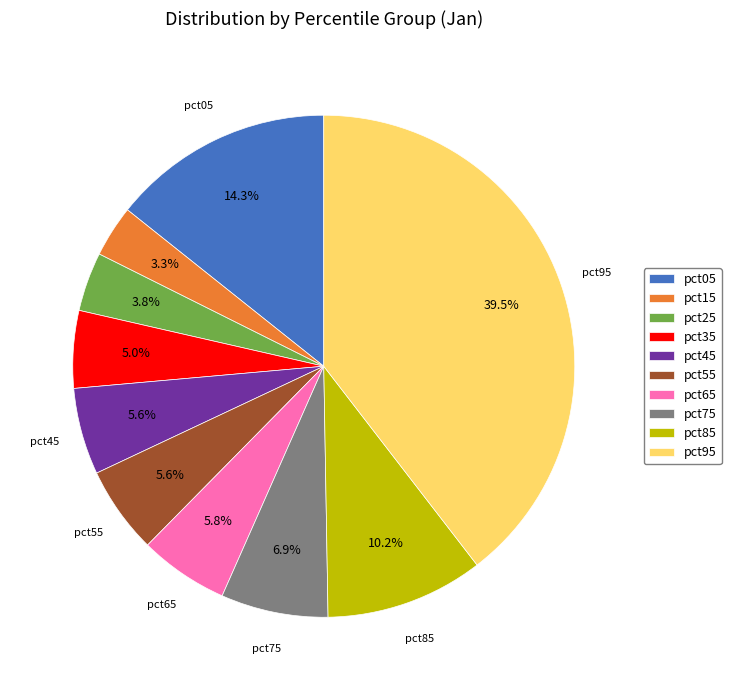

Which has a higher value, pct95 or pct05?

pct95